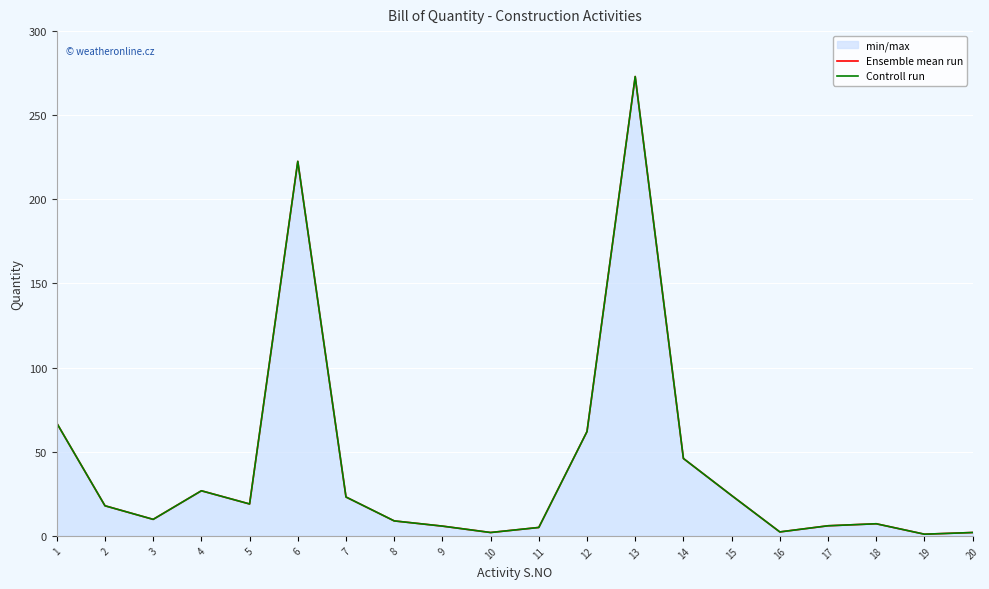

What is the value of the Ensemble mean run point at the 5th from the left?

19.0